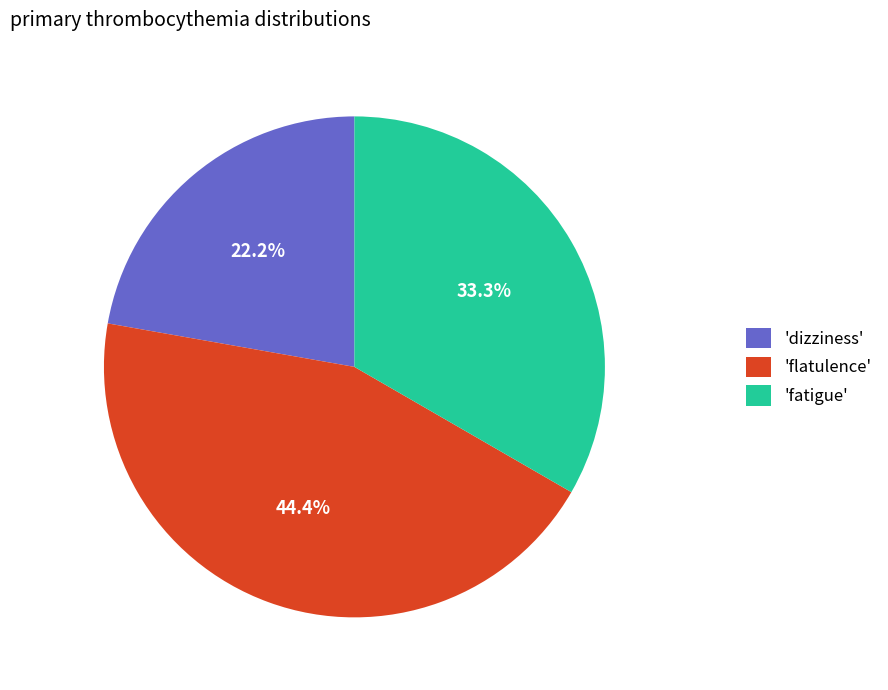

Rank the categories by value from highest to lowest.

'flatulence', 'fatigue', 'dizziness'